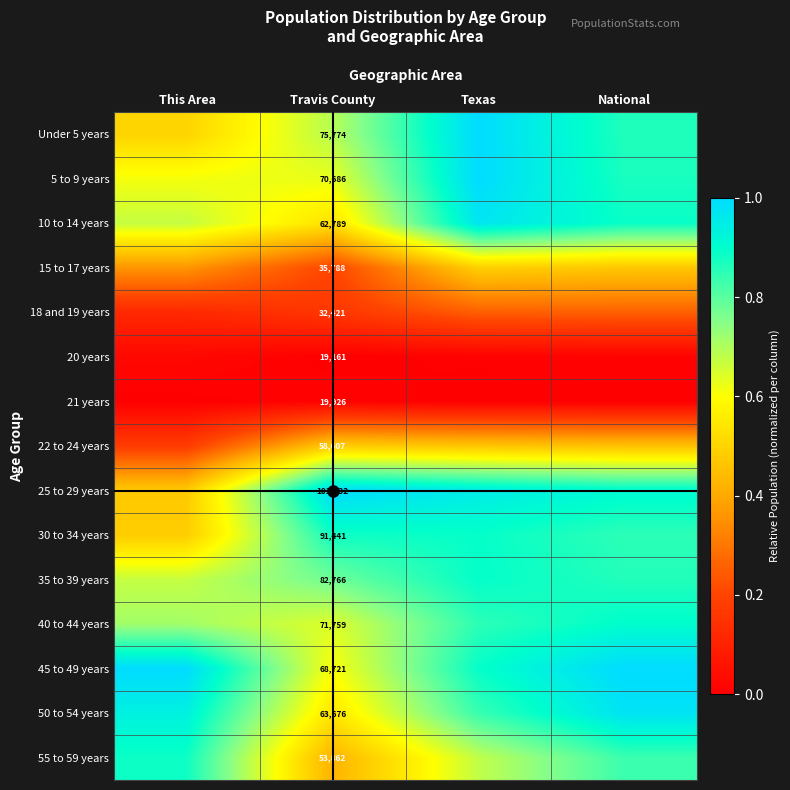

What is the greatest value displayed?

1.0